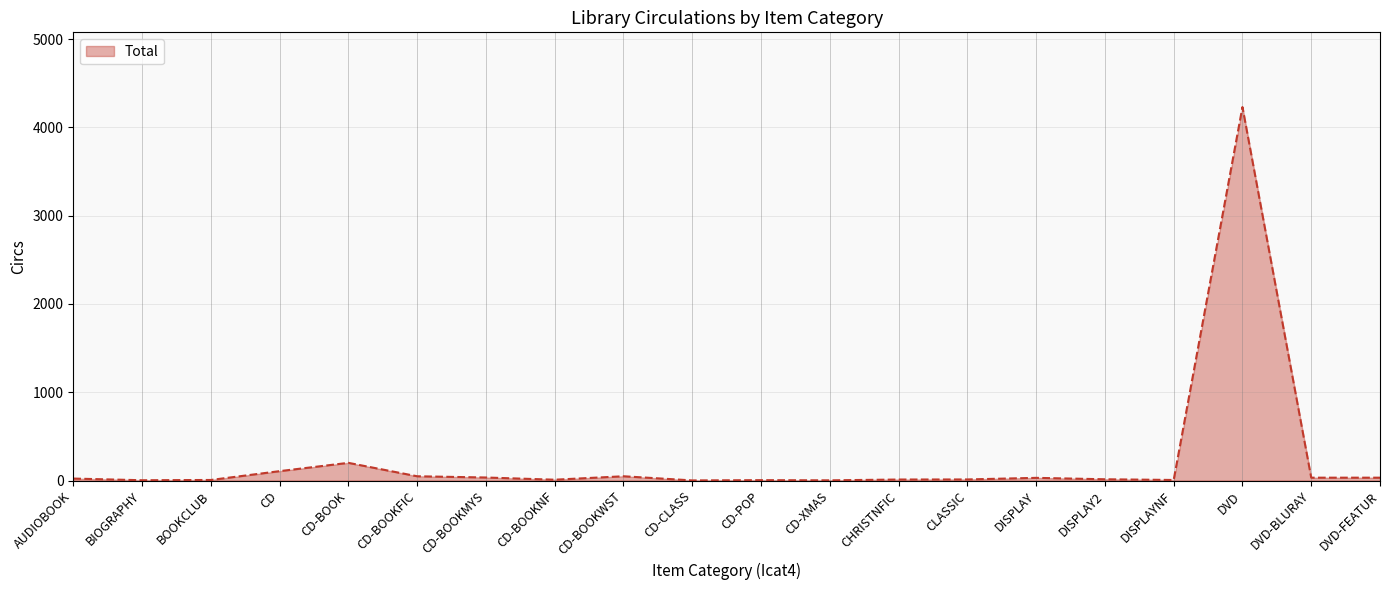

At which category does the chart reach its peak across all series?

DVD